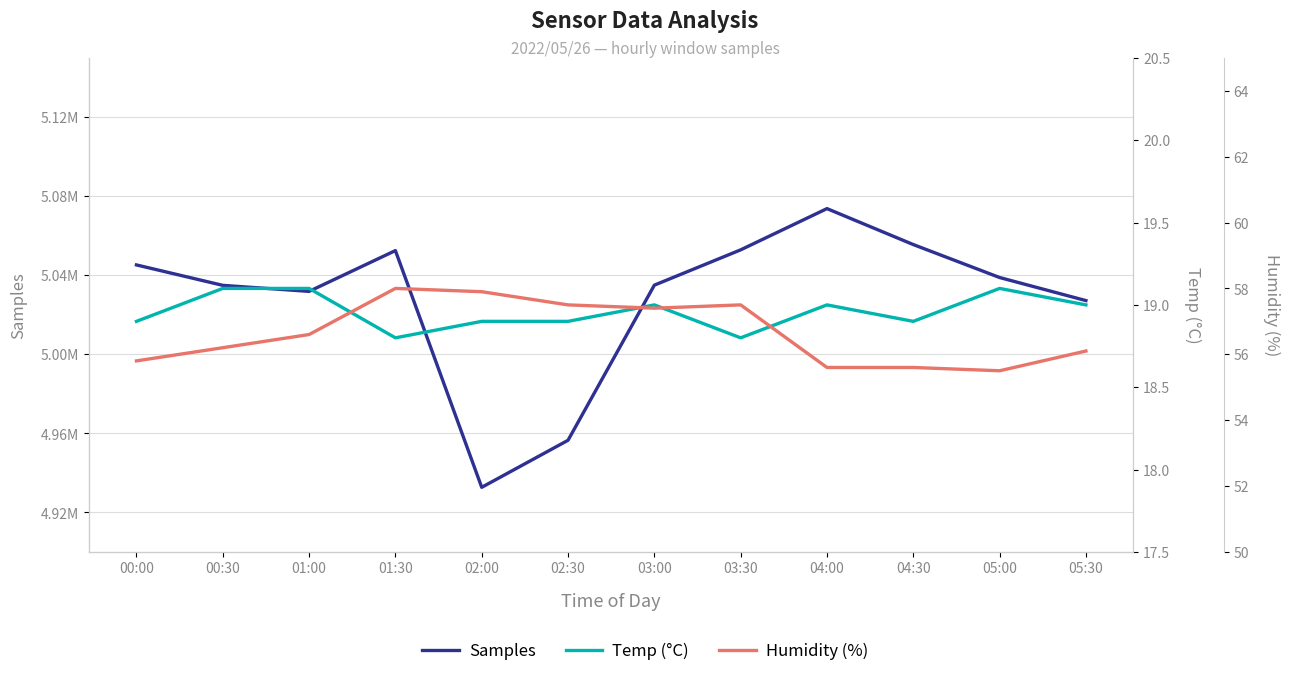

Where is the first local maximum for Temp (°C)?

03:00